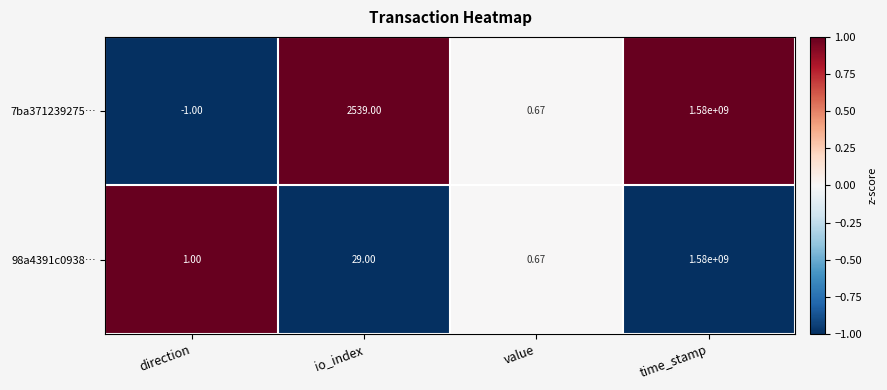

At which category is the sum across all series the highest?

time_stamp